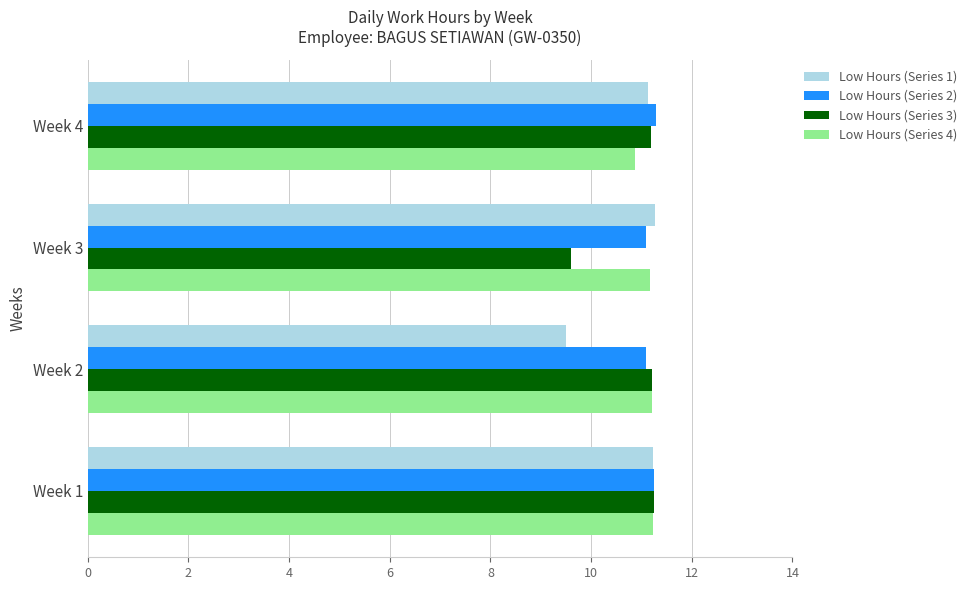

What is the maximum value shown in the chart?

11.3